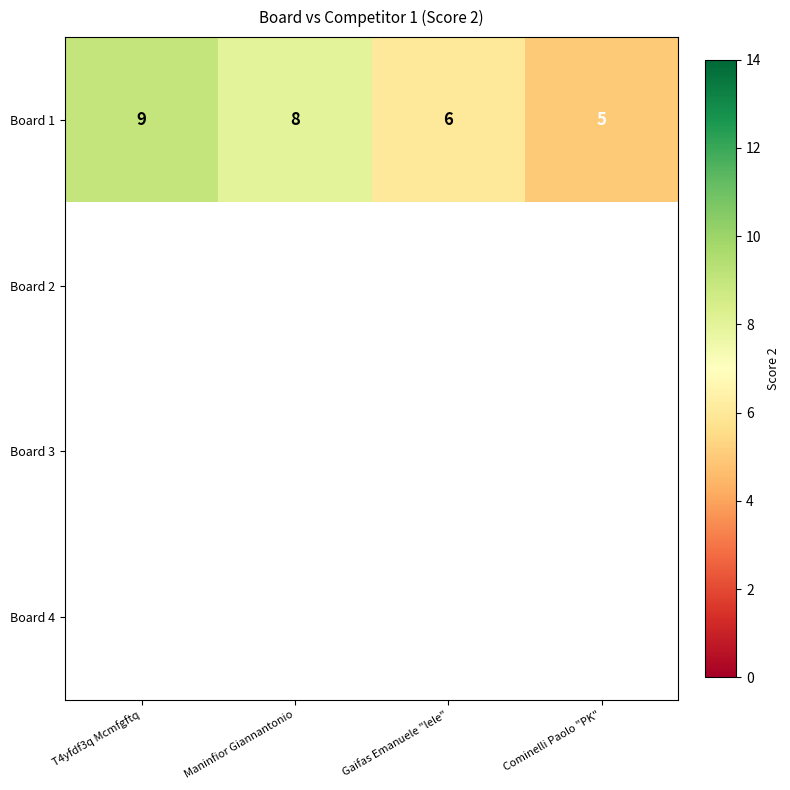

The value of Board 1 at Gaifas Emanuele "lele" is 4. True or false?

False